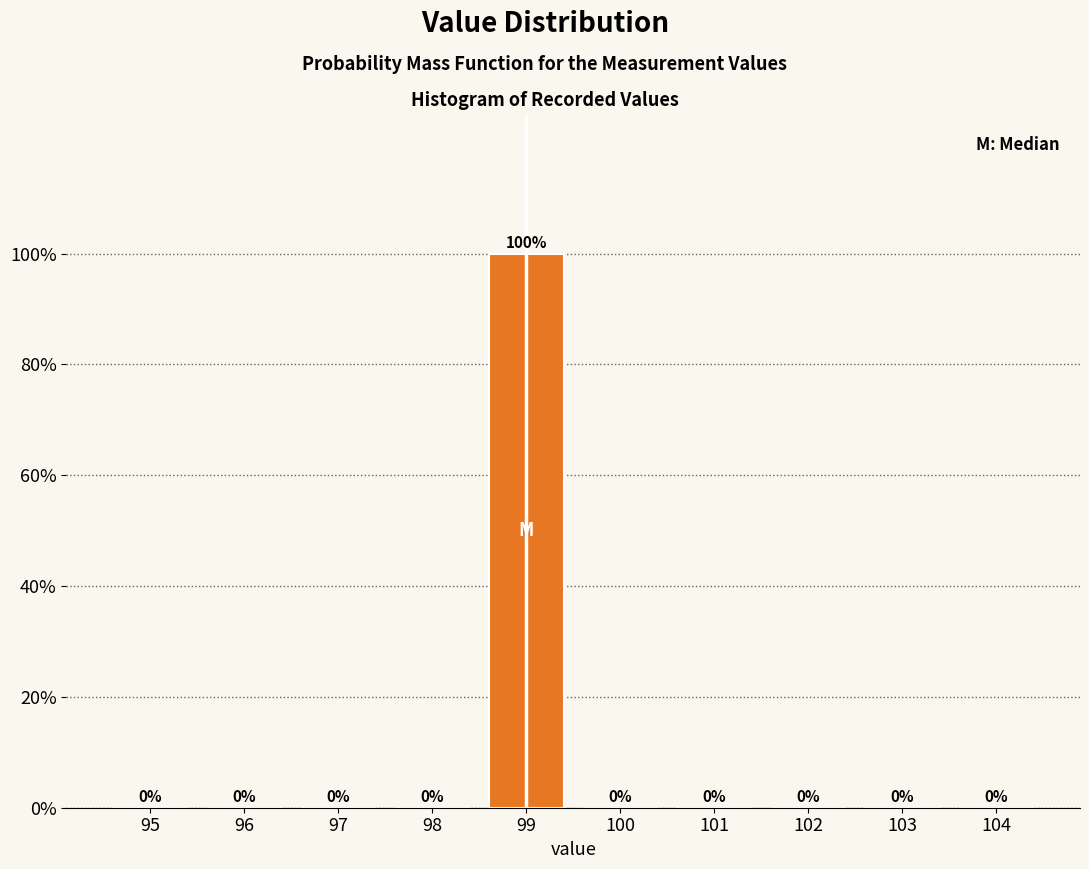

Reading left to right, extract all data points from this chart.

95=0	96=0	97=0	98=0	99=100	100=0	101=0	102=0	103=0	104=0